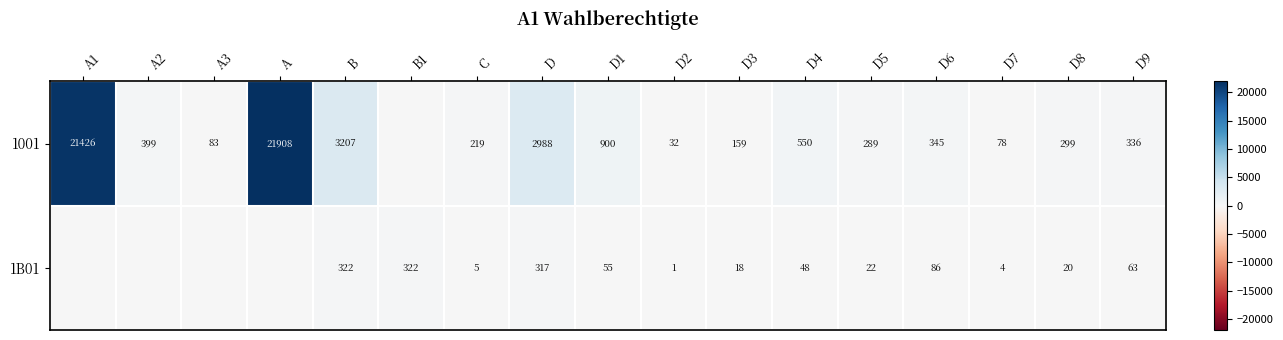

The 1B01 series shows 2 at D2. True or false?

False